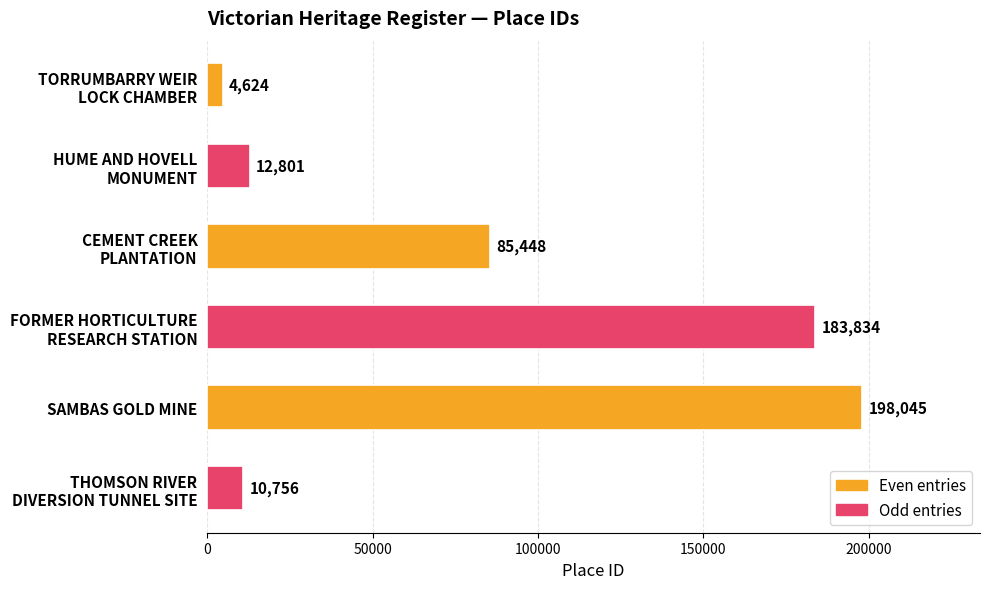

What is the label of the 2nd bar from the bottom?

SAMBAS GOLD MINE